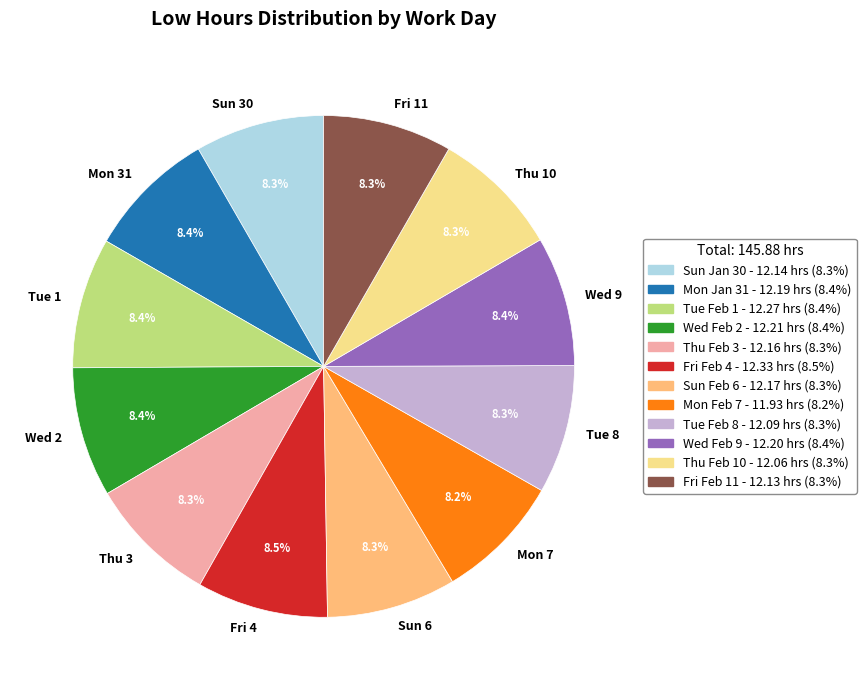

Approximately how many times larger is the value at Mon 7 compared to Thu 3?

1.0